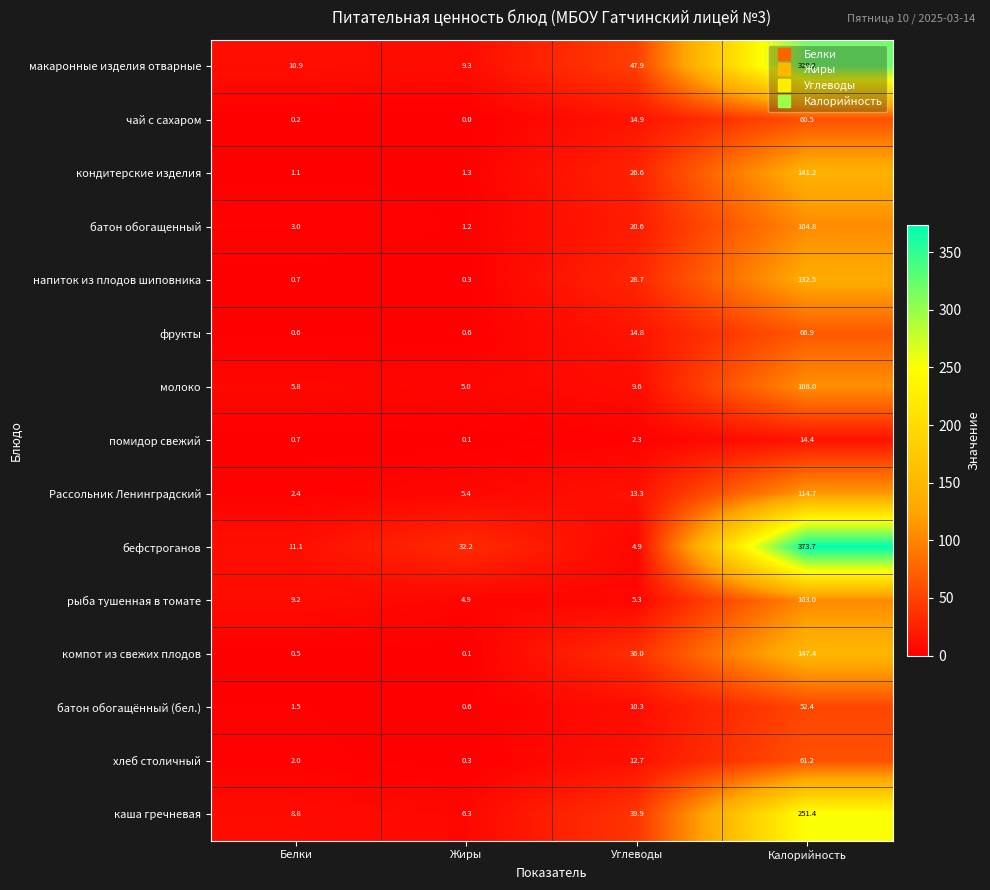

Which series has the largest range (max minus min)?

бефстроганов